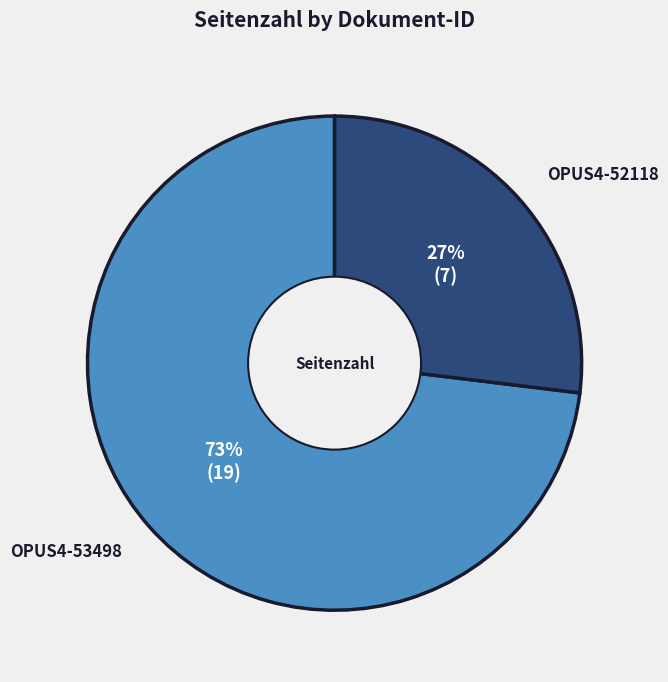

The OPUS4-53498 slice represents 67% of the pie. True or false?

False